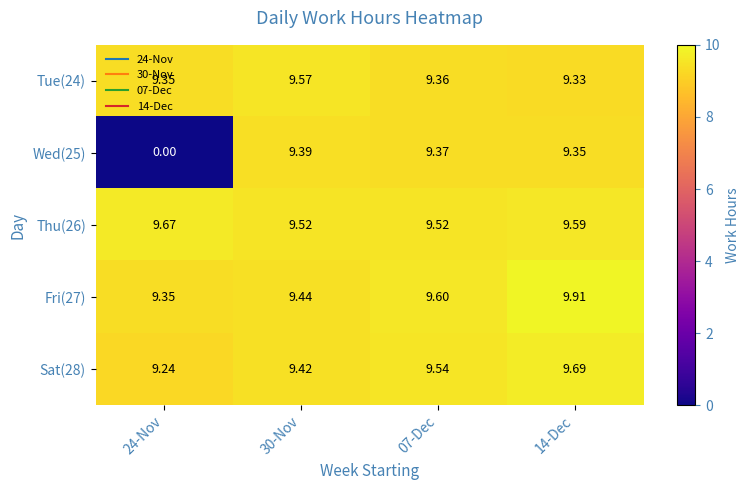

Is the value of Fri(27) at 14-Dec greater than the value of Thu(26) at 07-Dec?

Yes